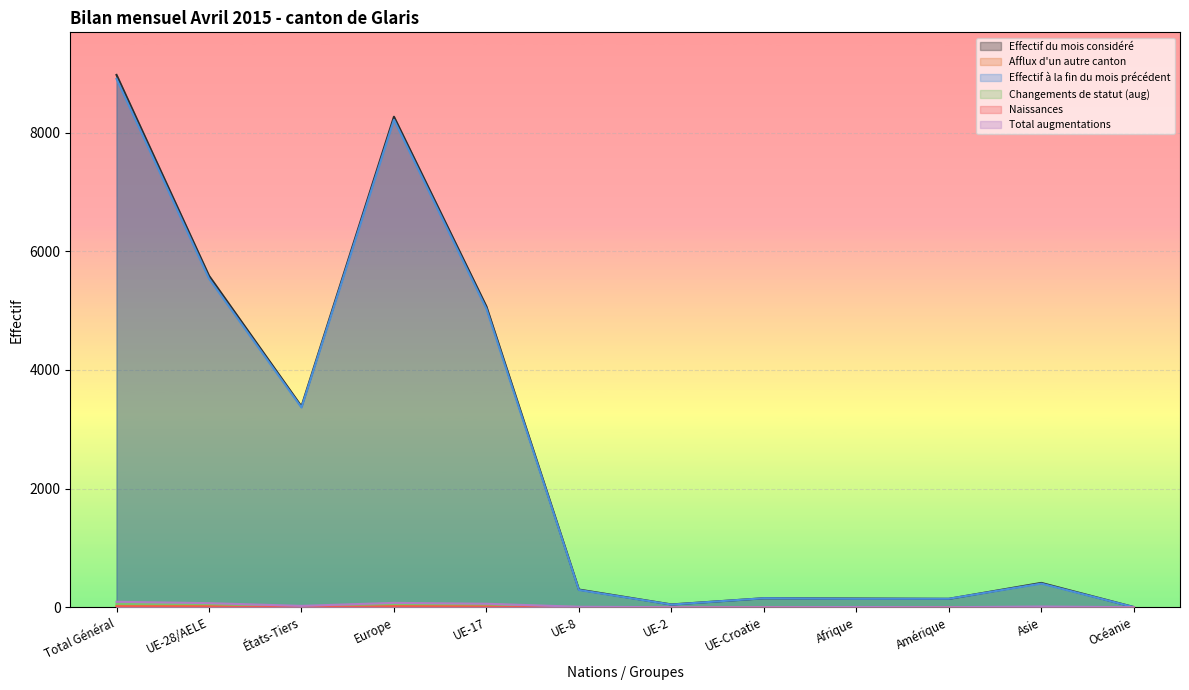

What is the total value across all series at UE-2?

95